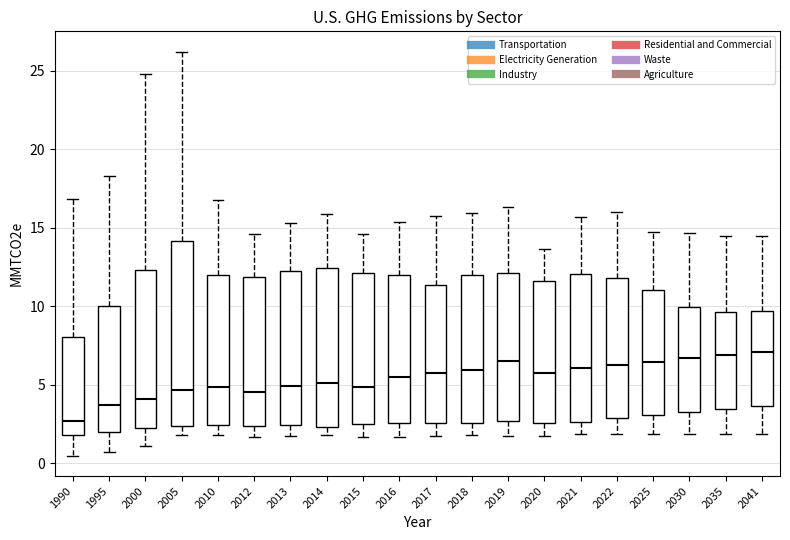

Where is the lower edge of the box at x = 2005 on the y-axis? The values are not printed on the chart, so give them approximately, as read against the axis.

2.5